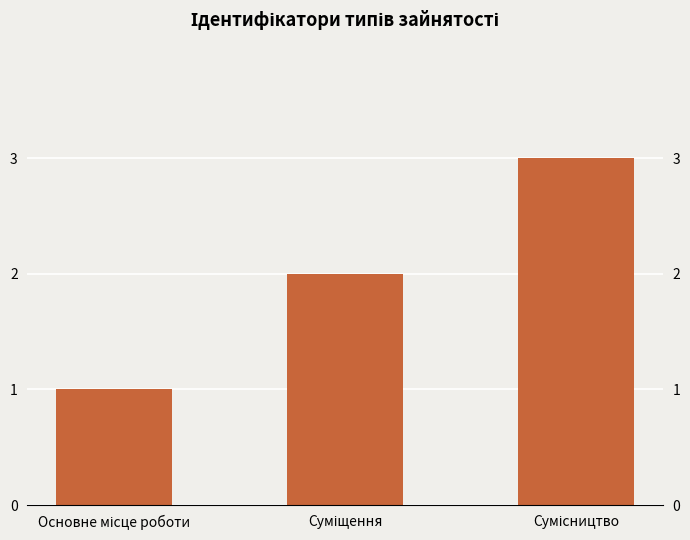

Read the value at Основне місце роботи.

1